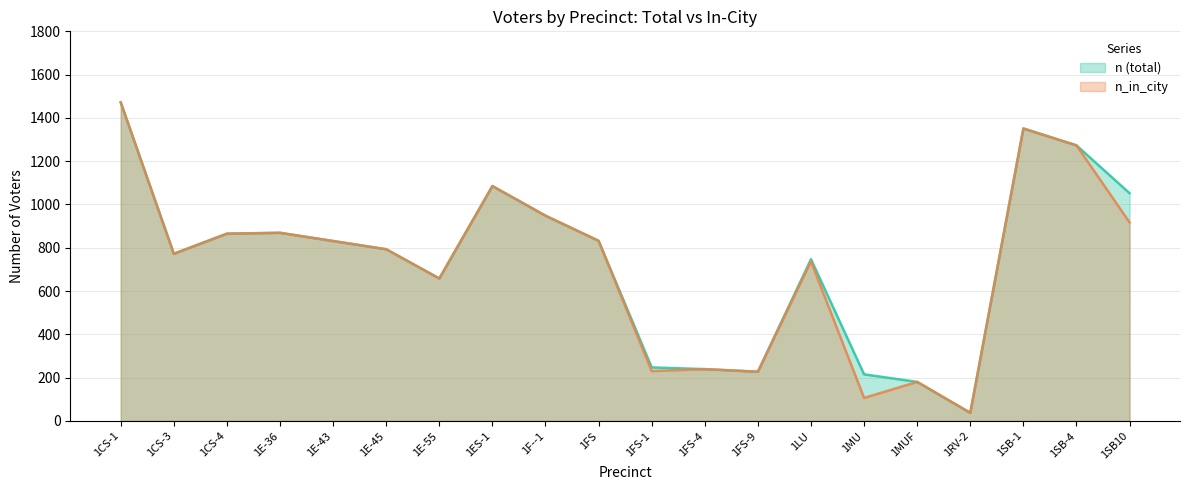

True or false: n and n_in_city cross at least once.

False